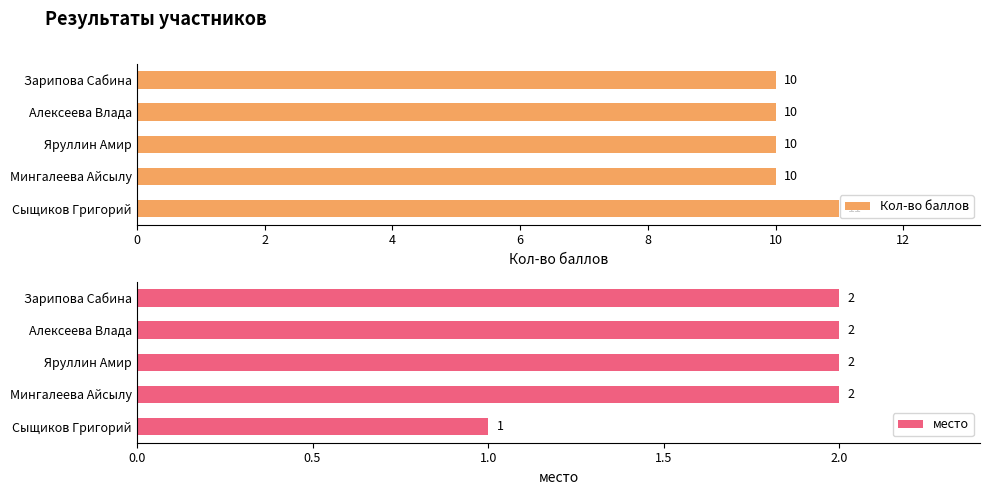

The value of Кол-во баллов at Алексеева Влада is 10. True or false?

True